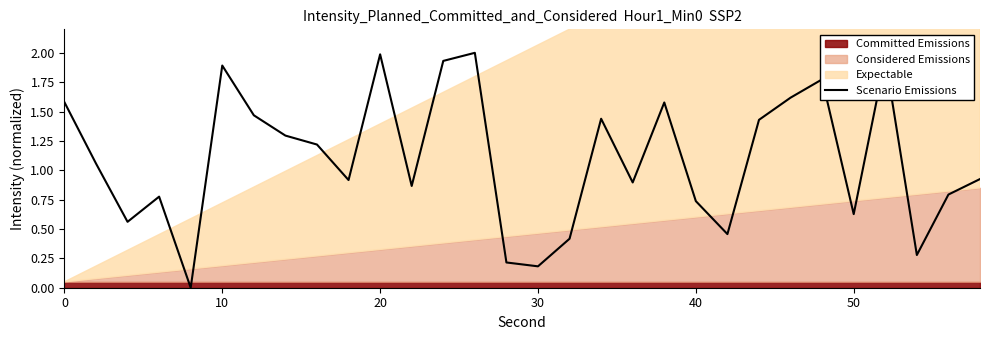

The Scenario Emissions series shows 1.0 at 50. True or false?

False